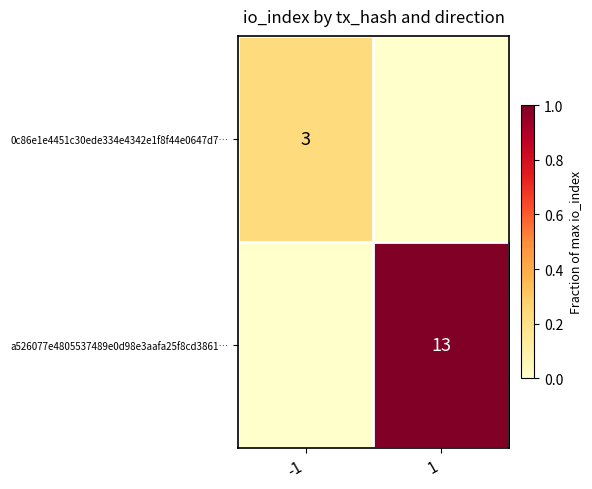

The 0c86e1e4451c30ede334e4342e1f8f44e0647d7… series shows 3 at -1. True or false?

True